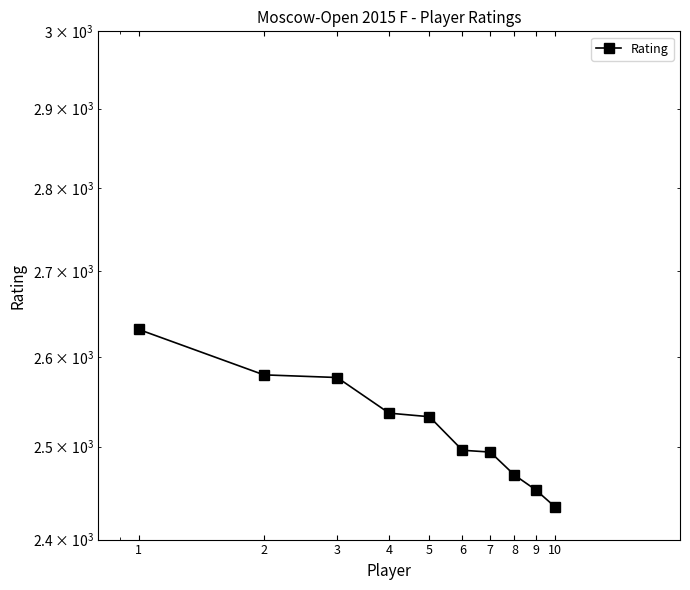

How many values exceed 2533?

4